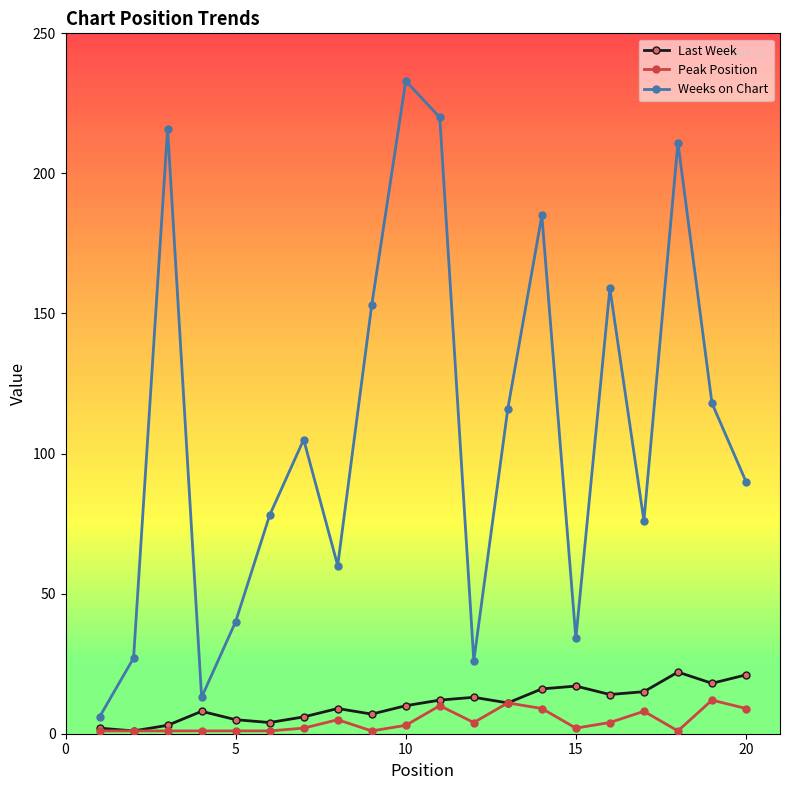

What is the maximum value for Weeks on Chart?

233